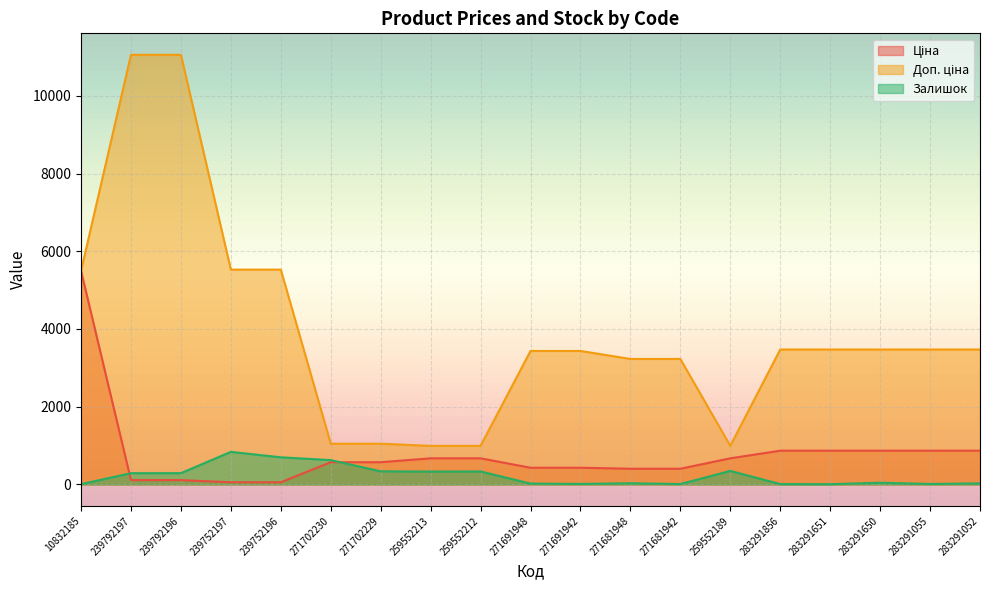

Rank the series by their maximum value, from highest to lowest.

Доп. ціна, Ціна, Залишок